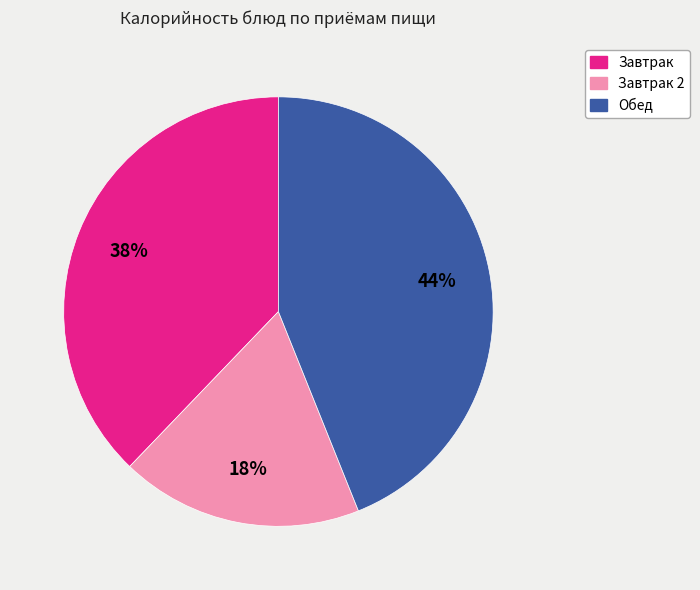

Count the number of slices in the pie.

3